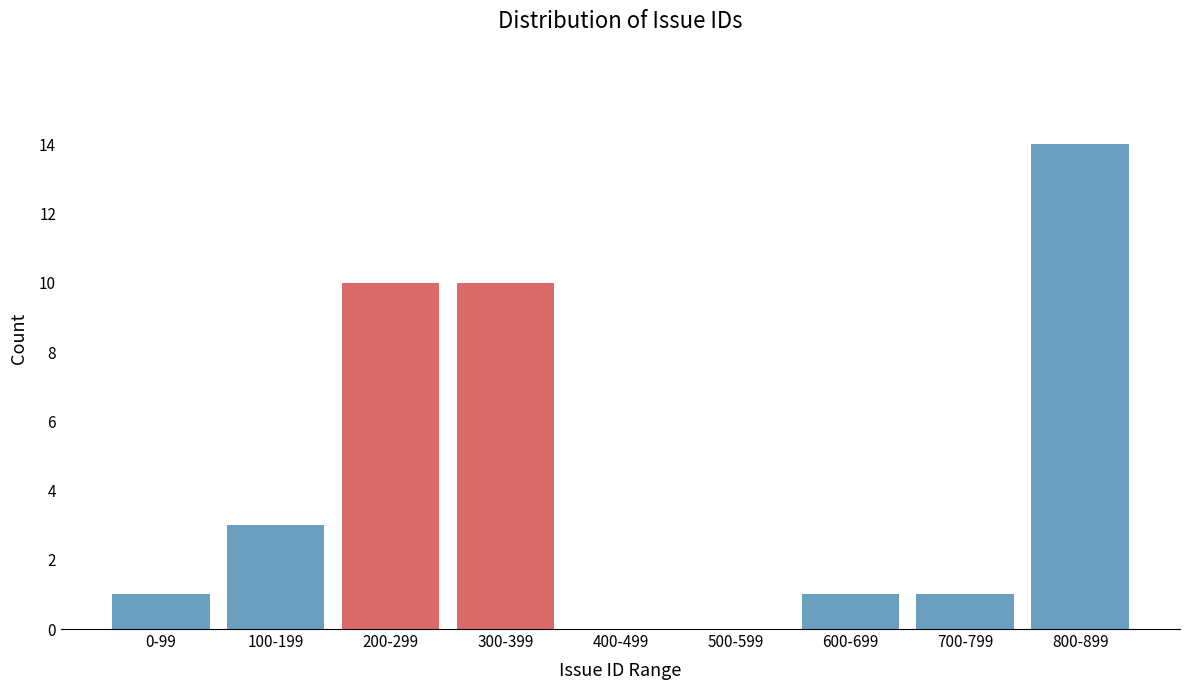

Reading left to right, what are all the values shown in this chart?

0-99=1	100-199=3	200-299=10	300-399=10	400-499=0	500-599=0	600-699=1	700-799=1	800-899=14